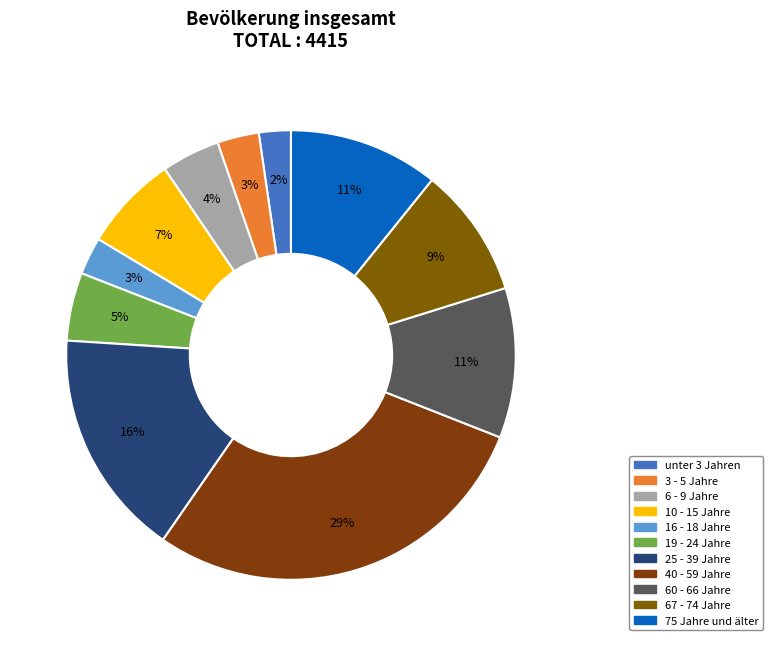

How many segments does this pie chart have?

11